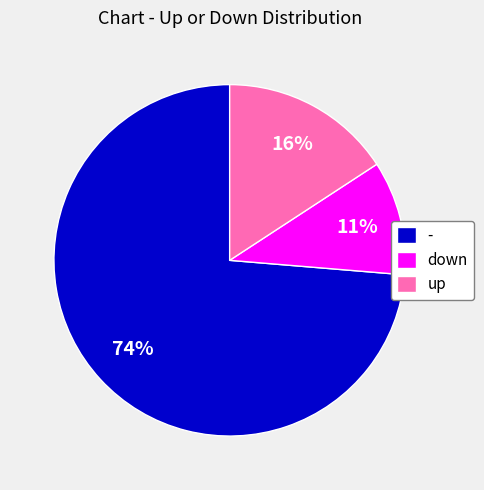

How many slices are in this pie chart?

3